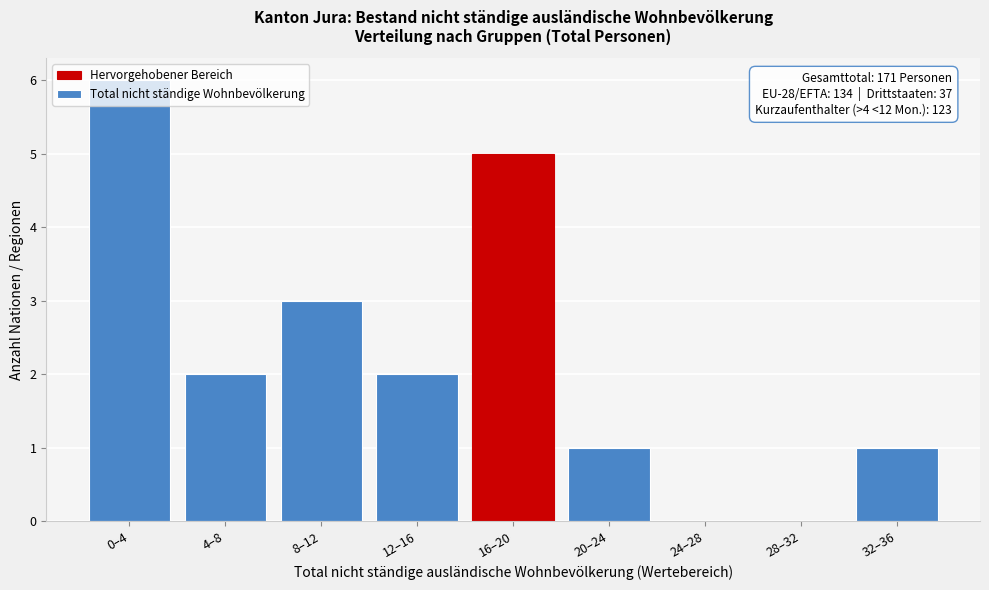

What is the change in value from 0–4 to 28–32?

-6